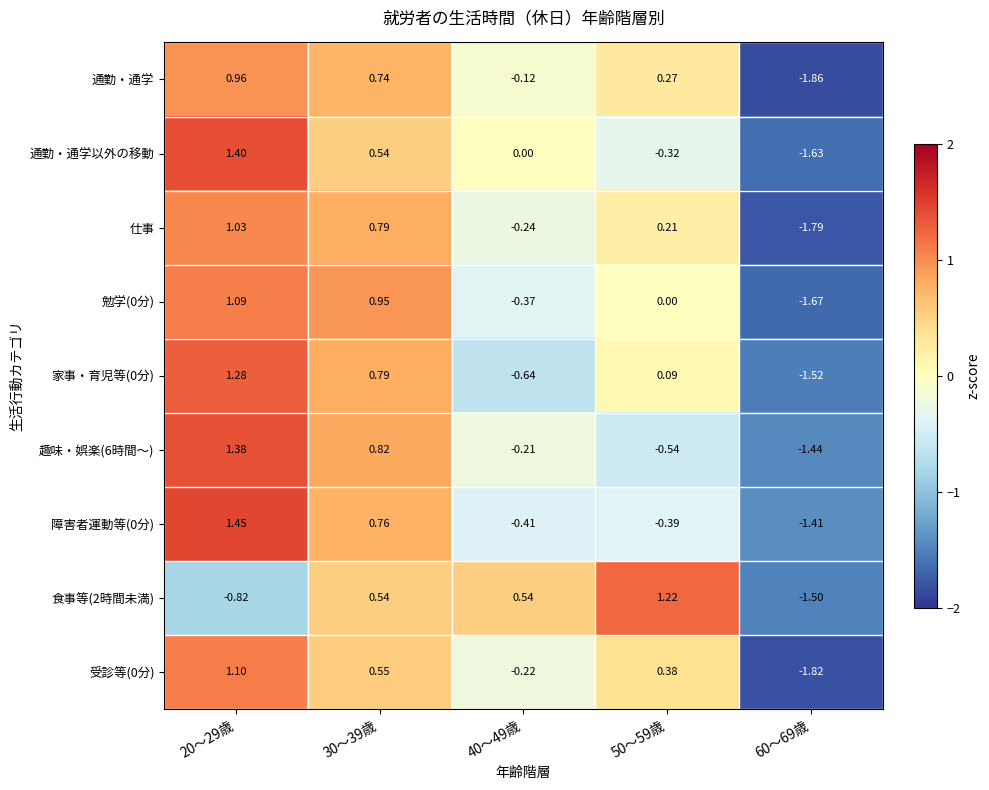

Which series has the widest spread of values?

通勤・通学以外の移動